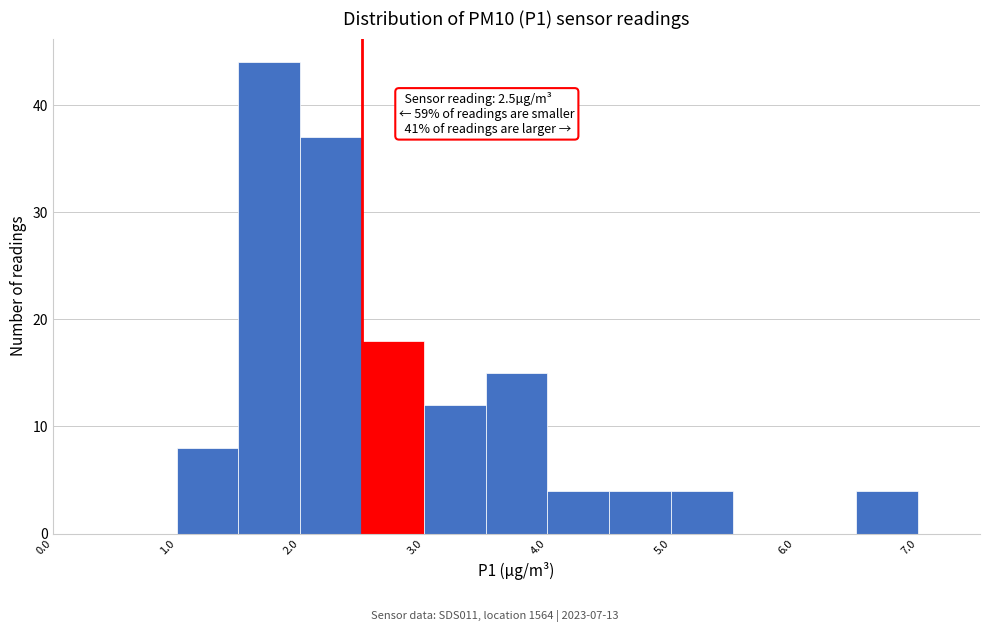

Over which range of the x-axis is the bar tallest?

1.5 to 2.0